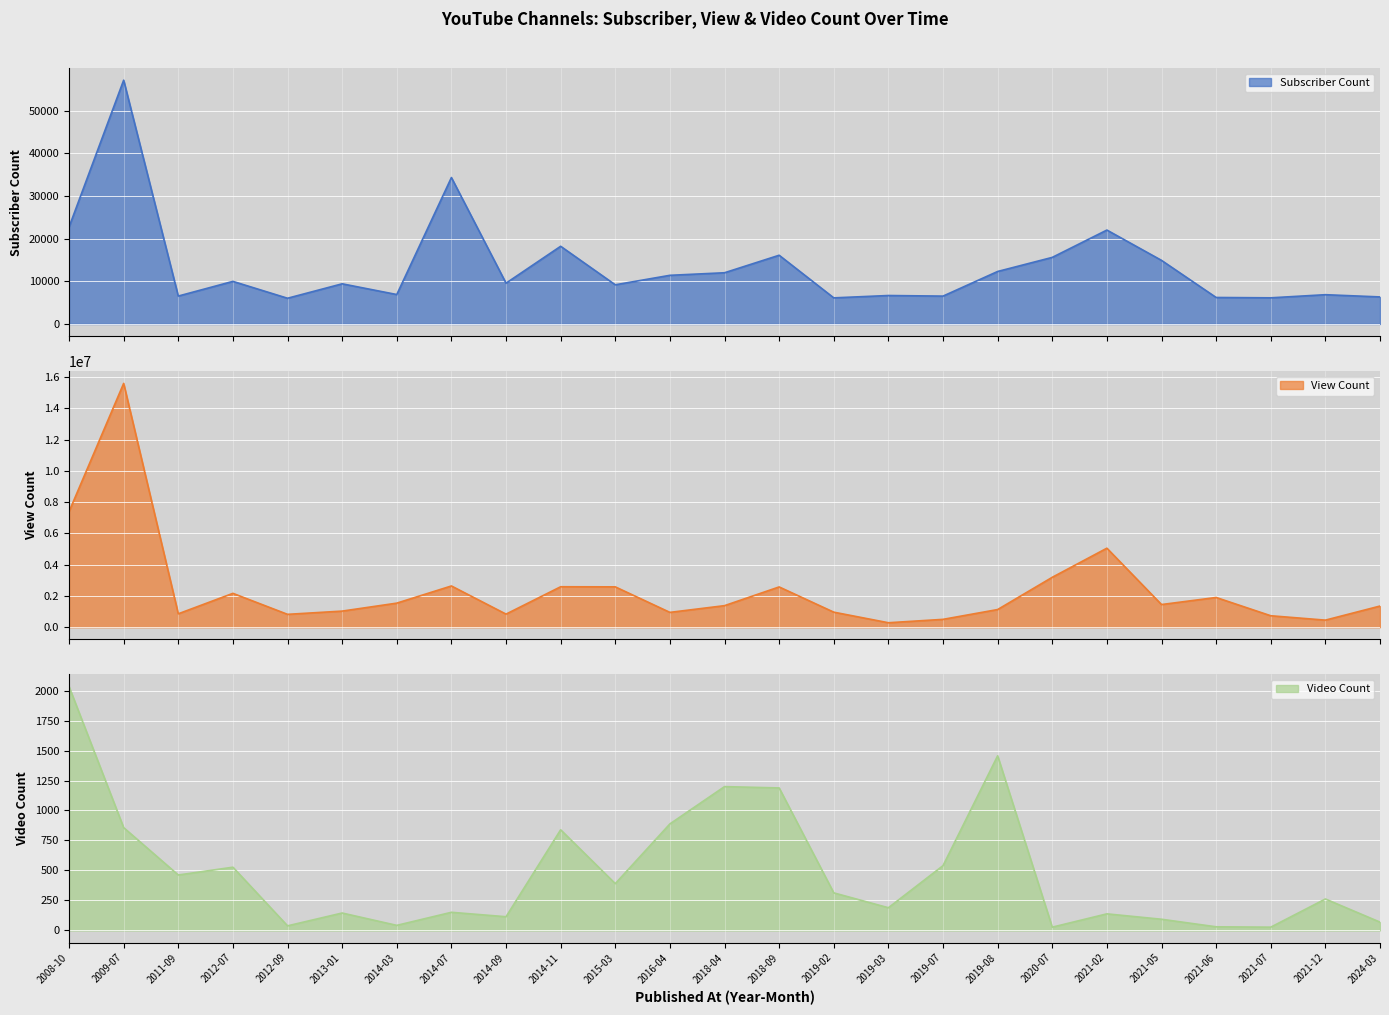

In View Count, how many points are higher than both neighbors (excluding endpoints)?

7